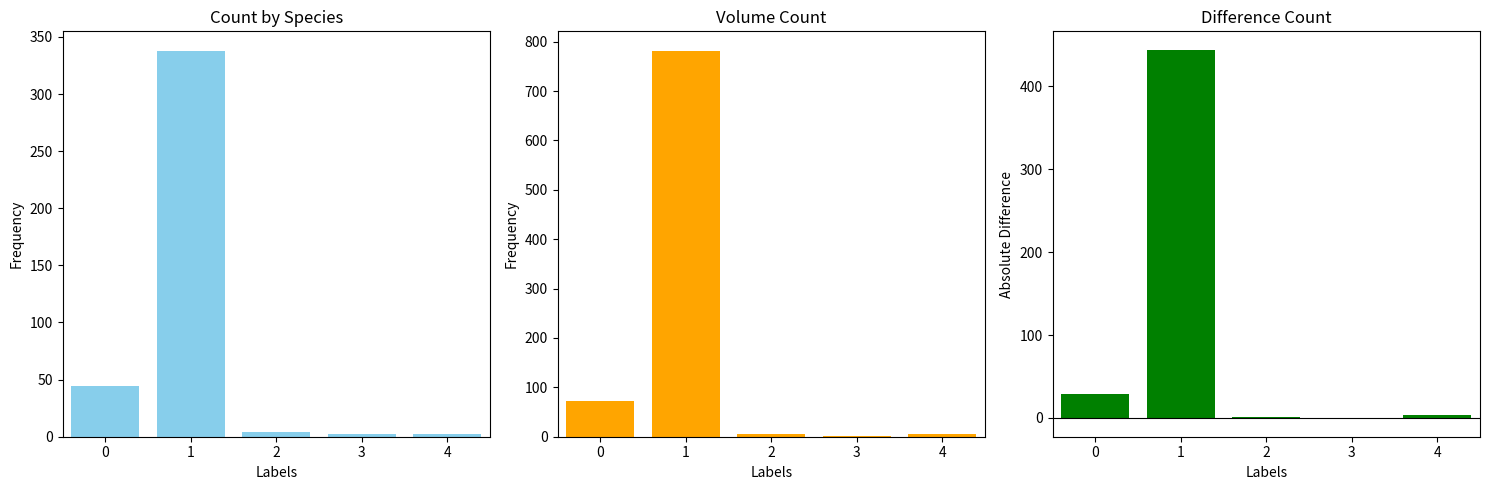

What is the value of the vtgr - nbre bar at the 2nd from the left?

443.9